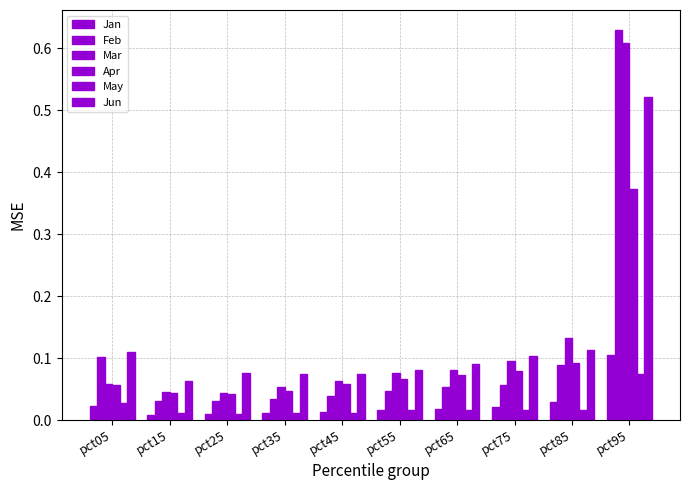

Are the bars horizontal?

No